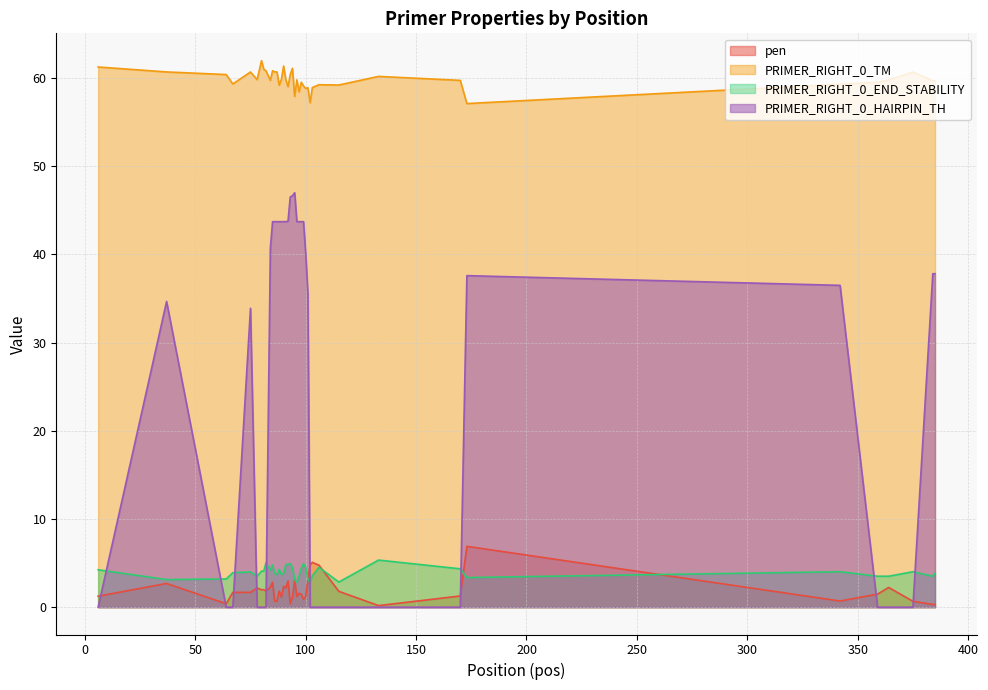

How many categories are shown in the chart?

40